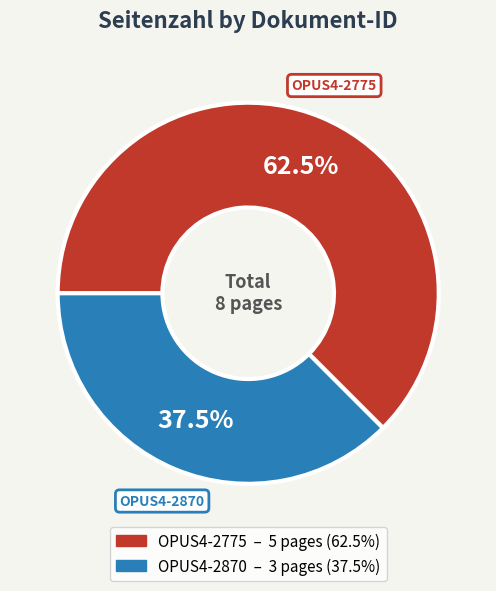

Count the number of slices in the pie.

2